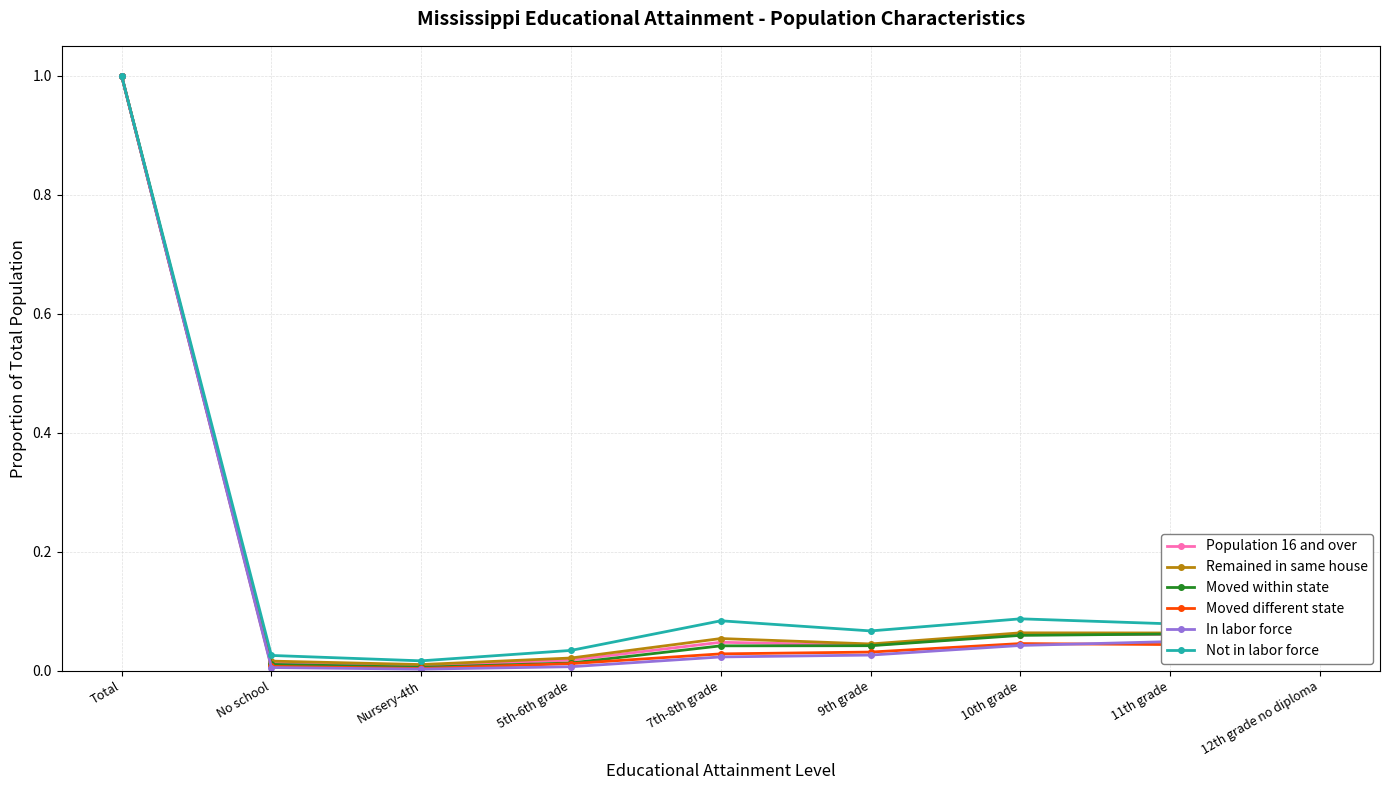

Which series has the largest total across all categories?

Not in labor force